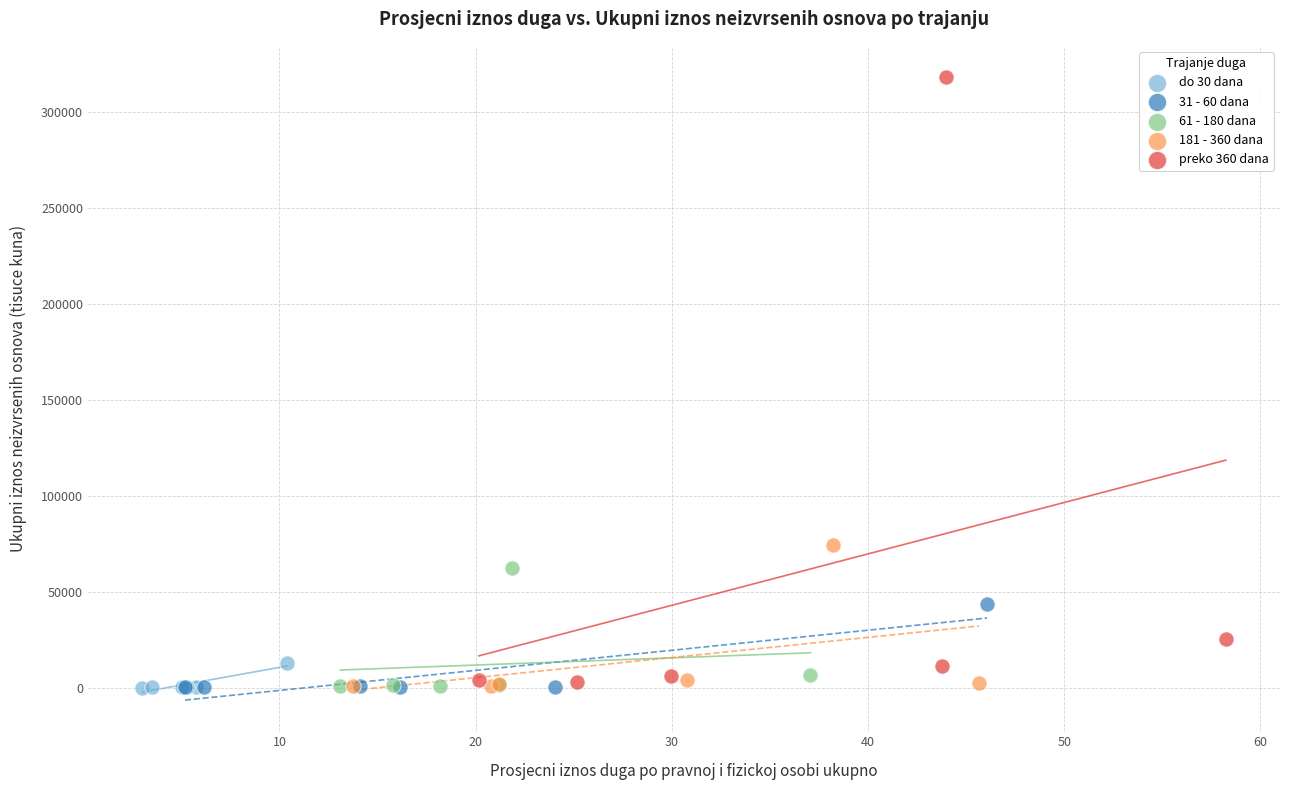

Which series reaches the maximum Y coordinate?

preko 360 dana